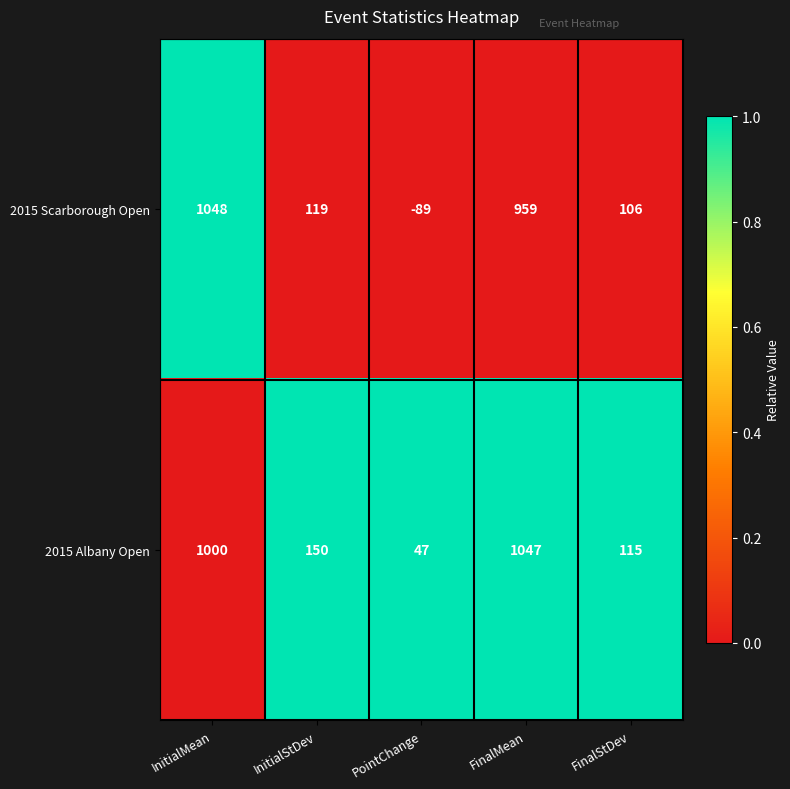

The value of 2015 Albany Open at InitialStDev is 268. True or false?

False